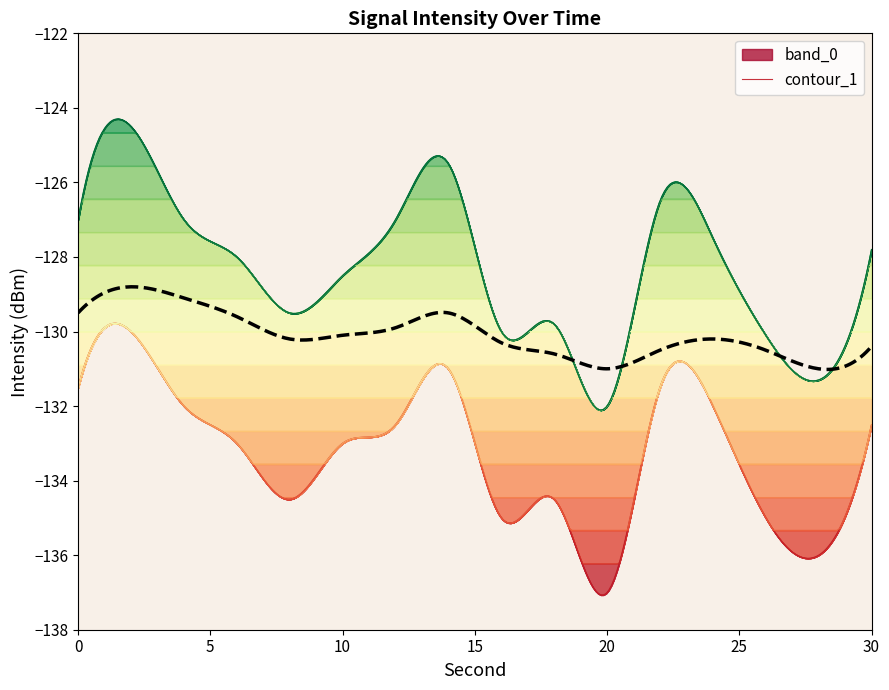

Is the value of lower_bound at 20 greater than the value of intensity(dBm) at 4?

No